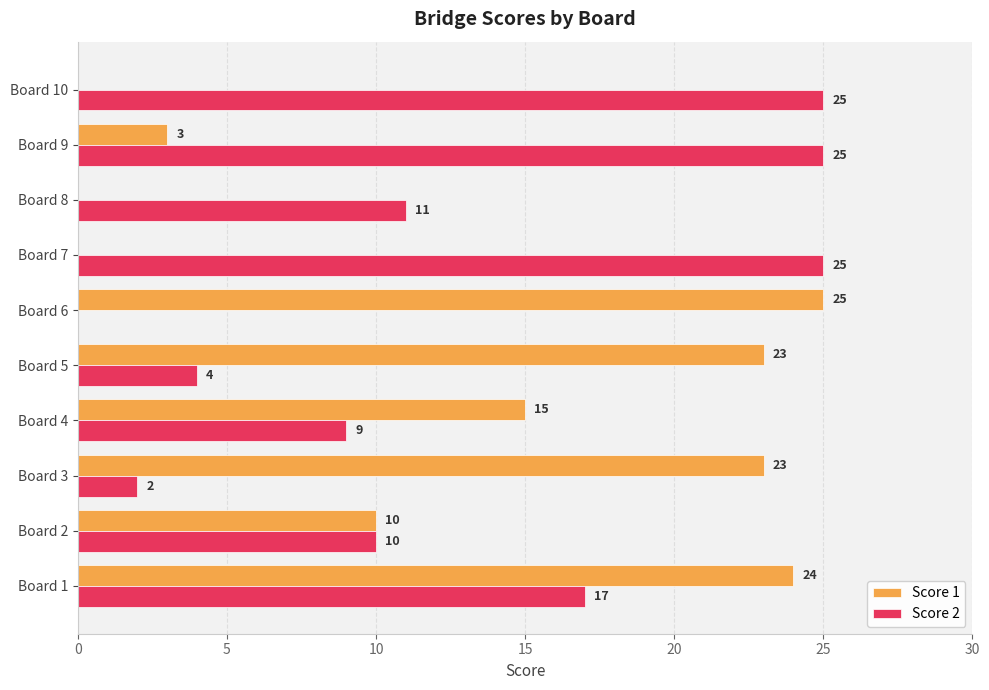

What is the maximum value shown in the chart?

25